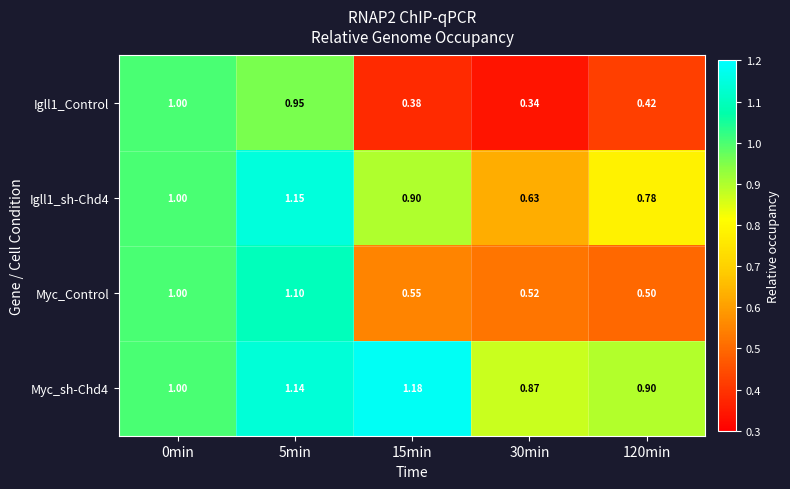

At which category does the chart reach its minimum across all series?

30min